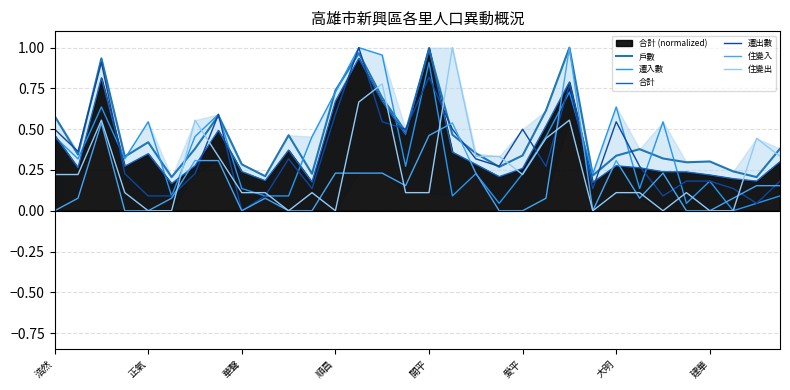

How many values in the 遷出數 series exceed 0?

31